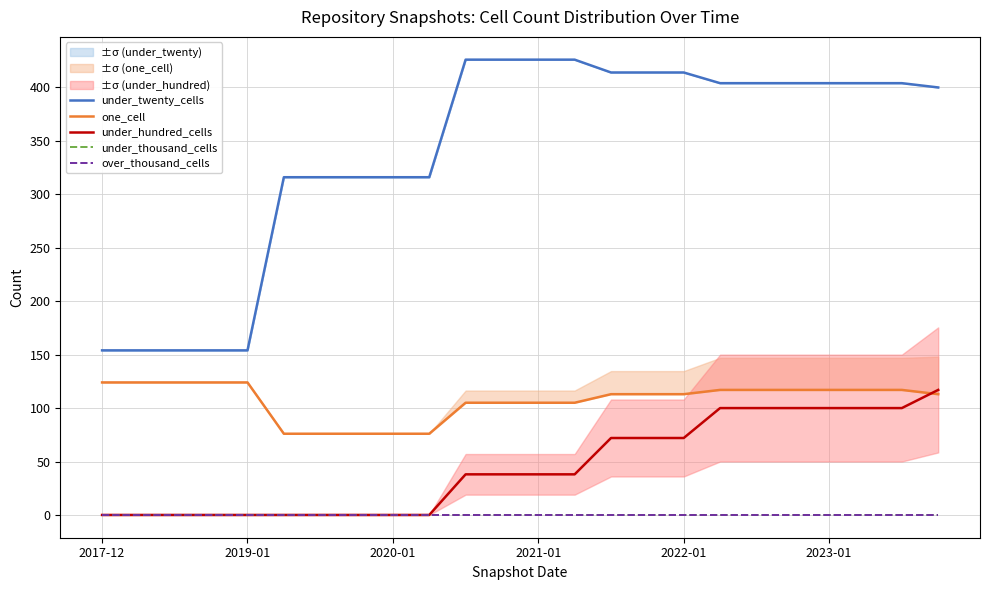

What is the lowest value of the one_cell series?

76